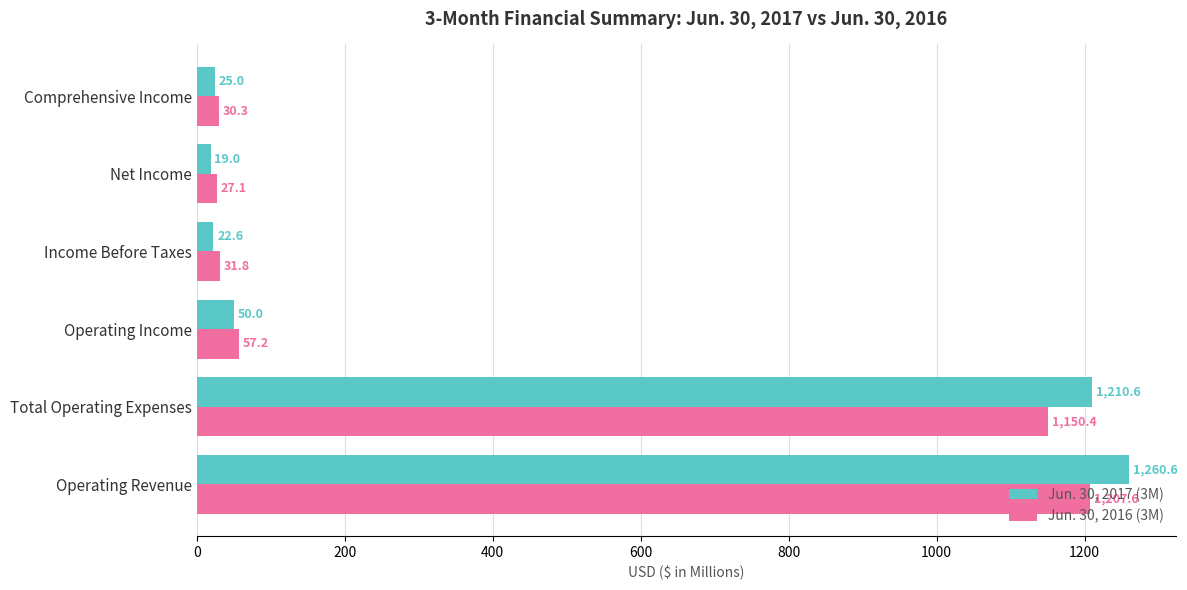

What is the difference between the maximum and second lowest values in the Jun. 30, 2016 (3M) series?

1177.3